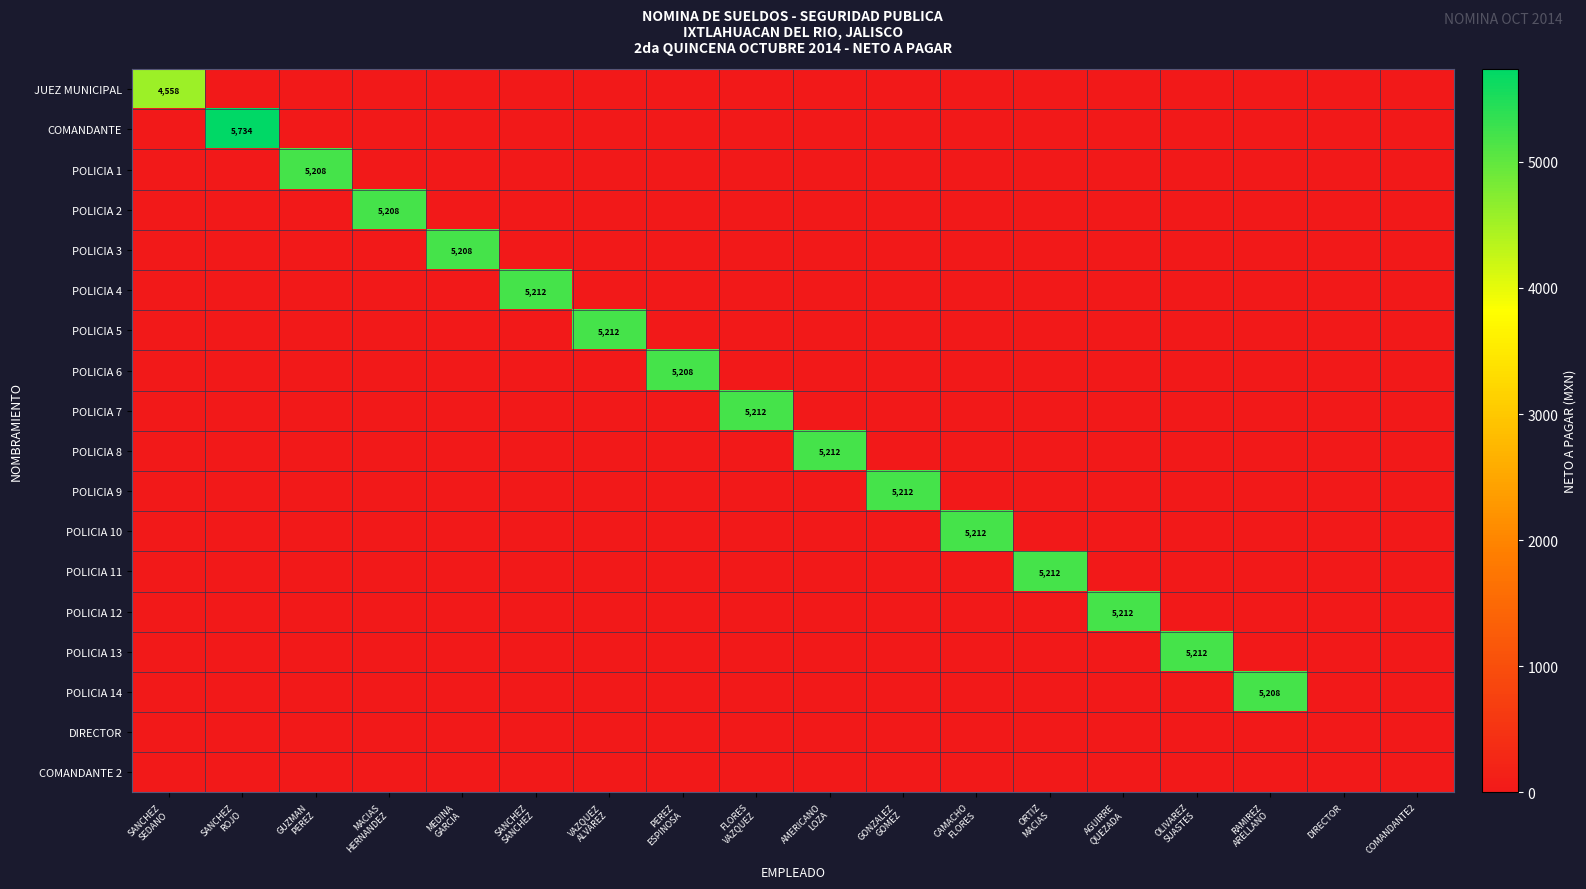

Rank the series at SANCHEZ ROJO from highest to lowest value.

COMANDANTE, JUEZ MUNICIPAL, POLICIA 1, POLICIA 2, POLICIA 3, POLICIA 4, POLICIA 5, POLICIA 6, POLICIA 7, POLICIA 8, POLICIA 9, POLICIA 10, POLICIA 11, POLICIA 12, POLICIA 13, POLICIA 14, DIRECTOR, COMANDANTE 2